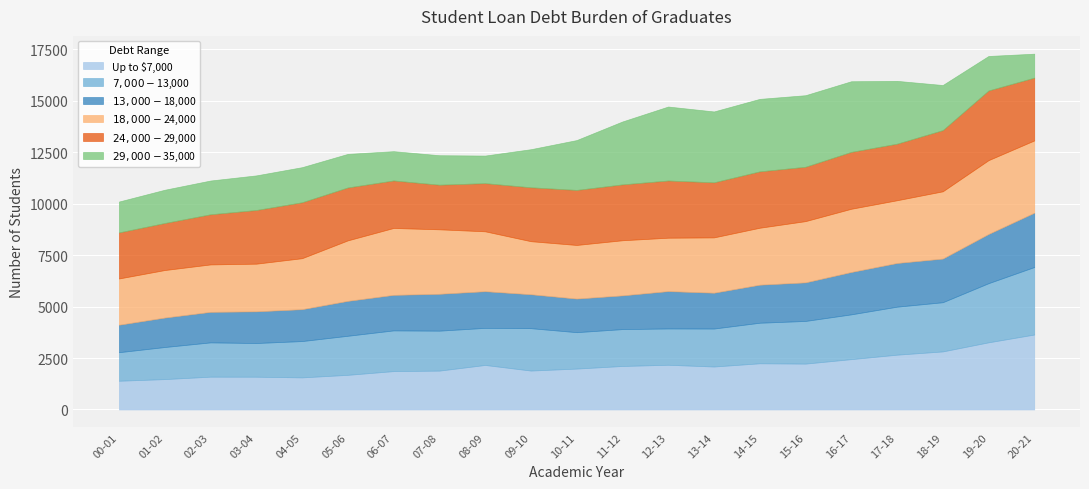

What position from the right is 08-09?

13